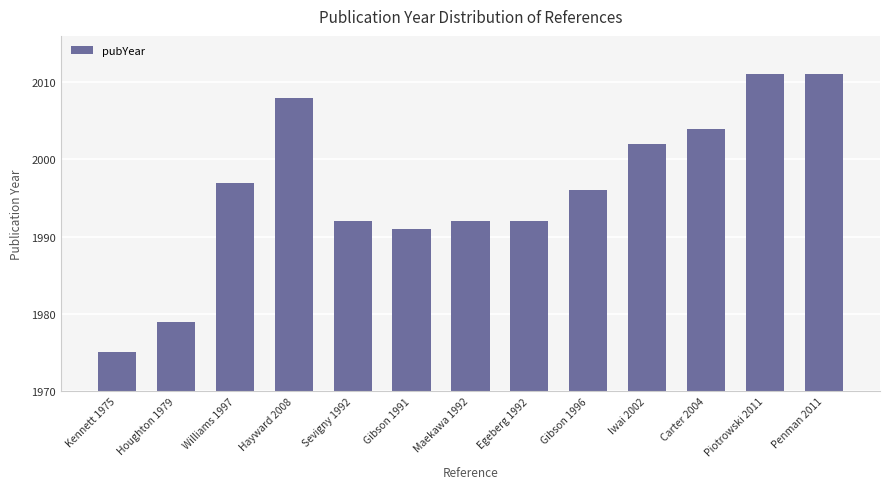

What is the change in value from Kennett 1975 to Egeberg 1992?

+17